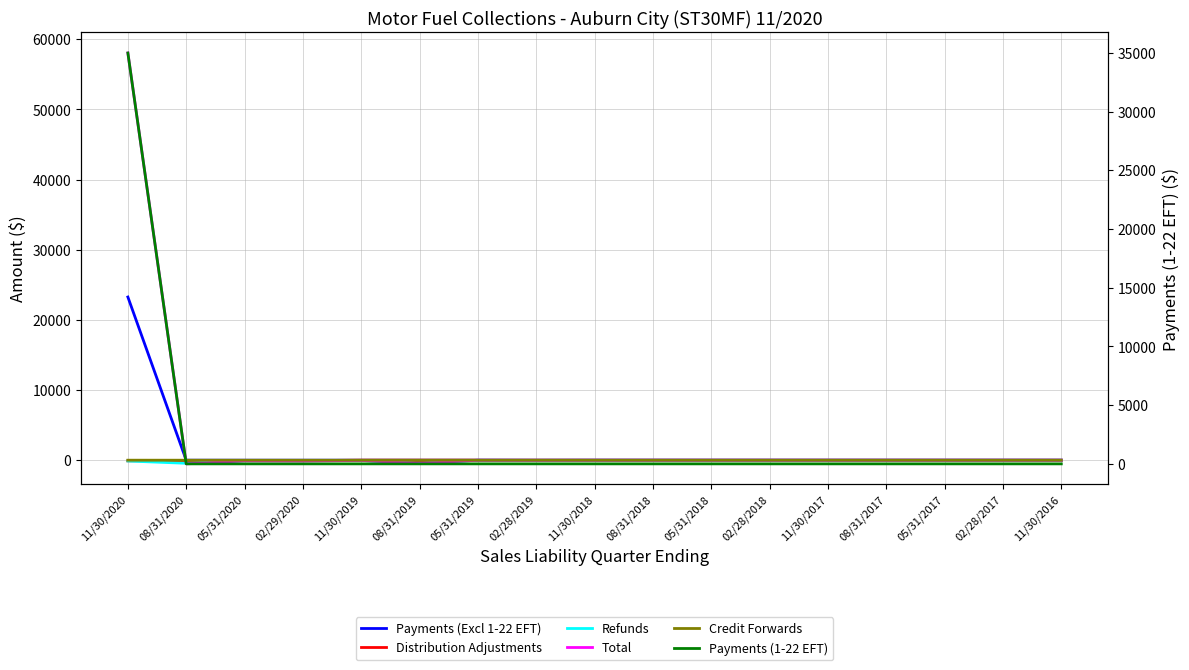

What is the average value of the Distribution Adjustments series?

-15.8